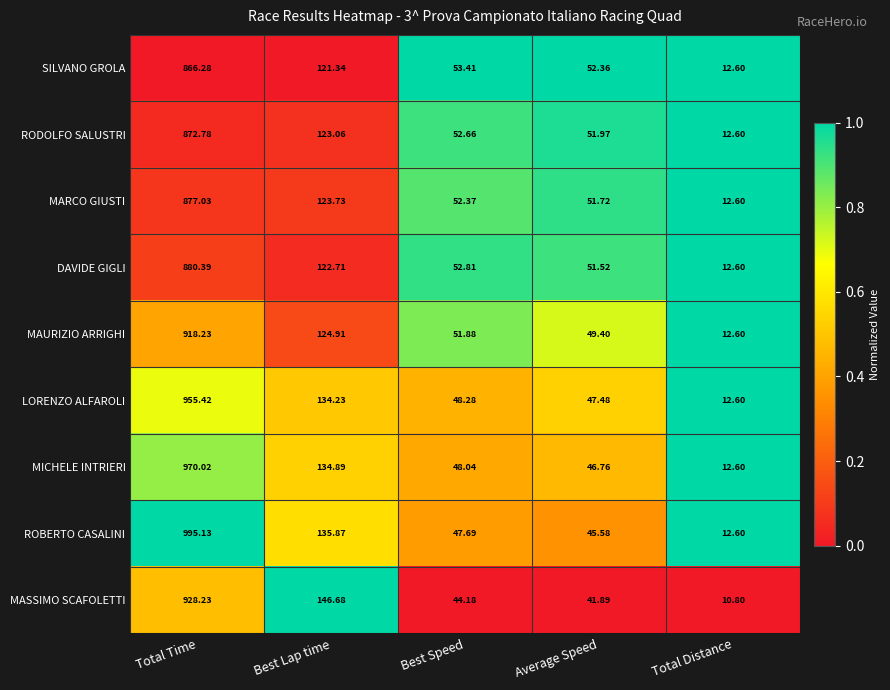

What is the spread (max minus min) of values at Total Distance?

1.8